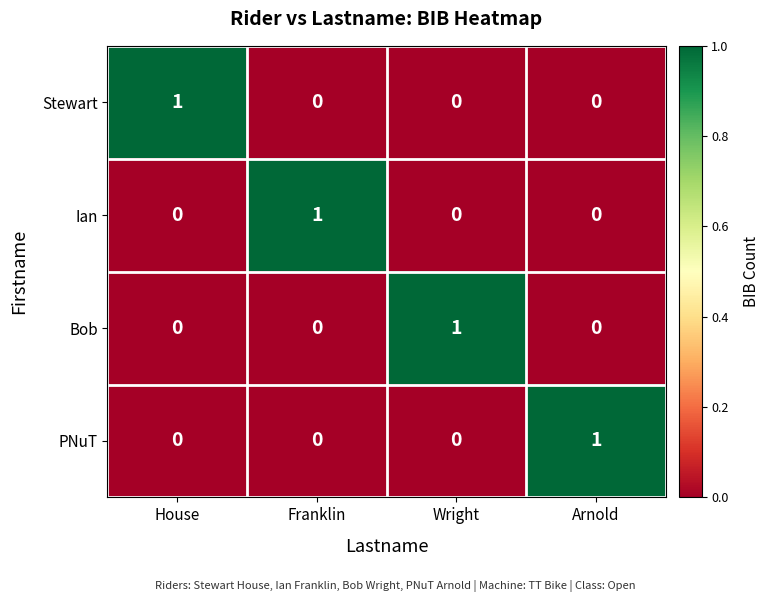

At which label does Ian reach its peak?

Franklin